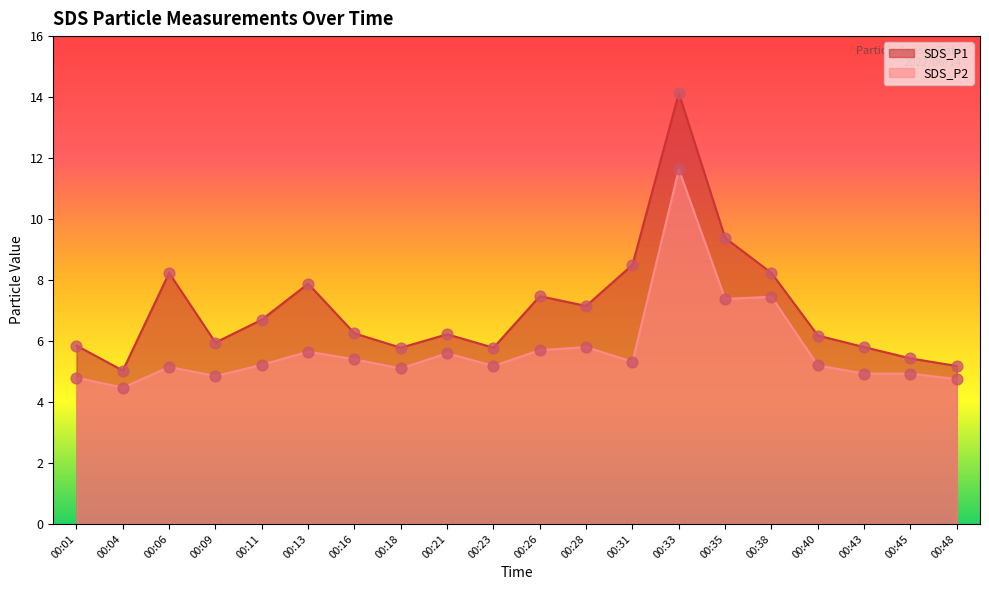

Which series has the largest Y range (max minus min)?

SDS_P1